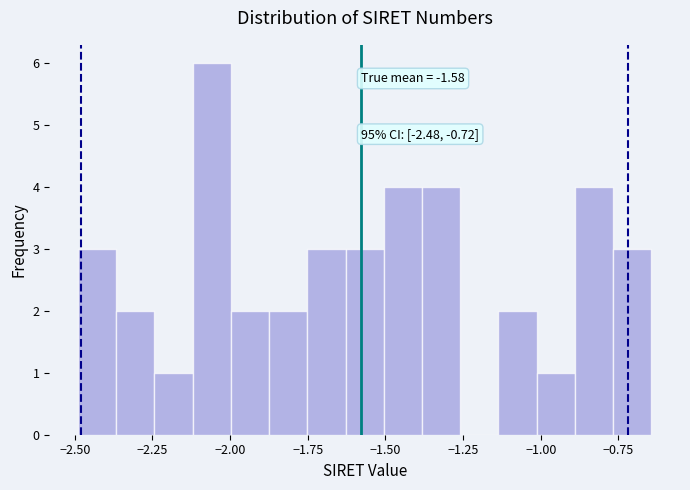

Read against the x-axis, roughly where is the centre of the tallest bar?

-2.05